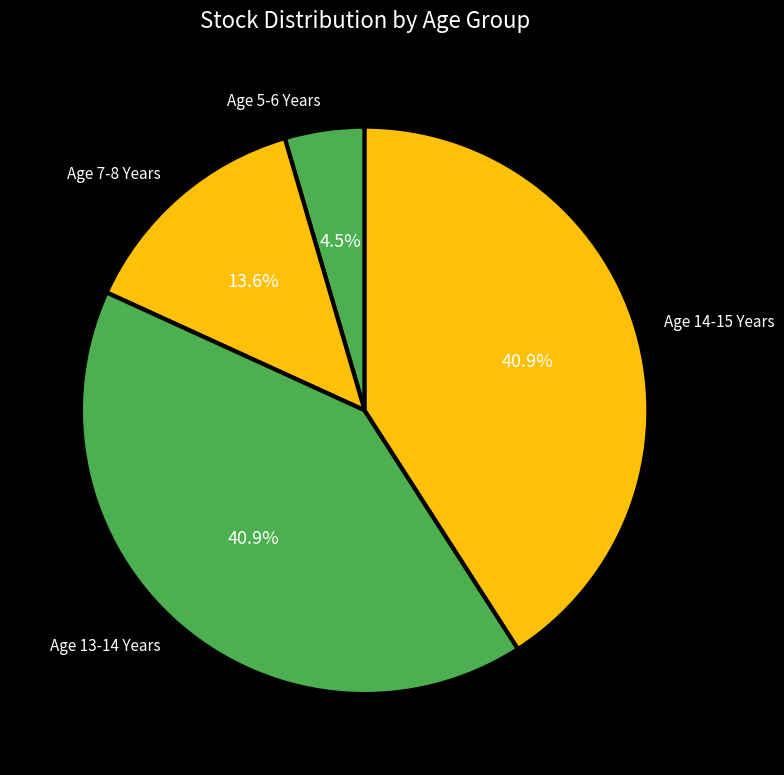

Count the number of slices in the pie.

4